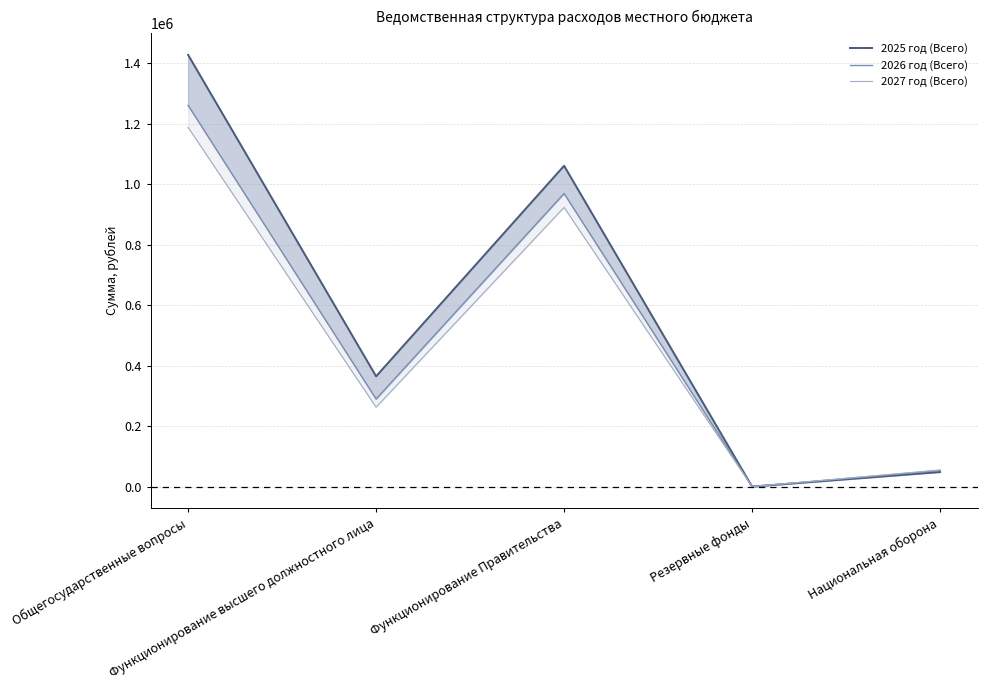

Rank the series by their maximum value, from highest to lowest.

2025 год (Всего), 2026 год (Всего), 2027 год (Всего)